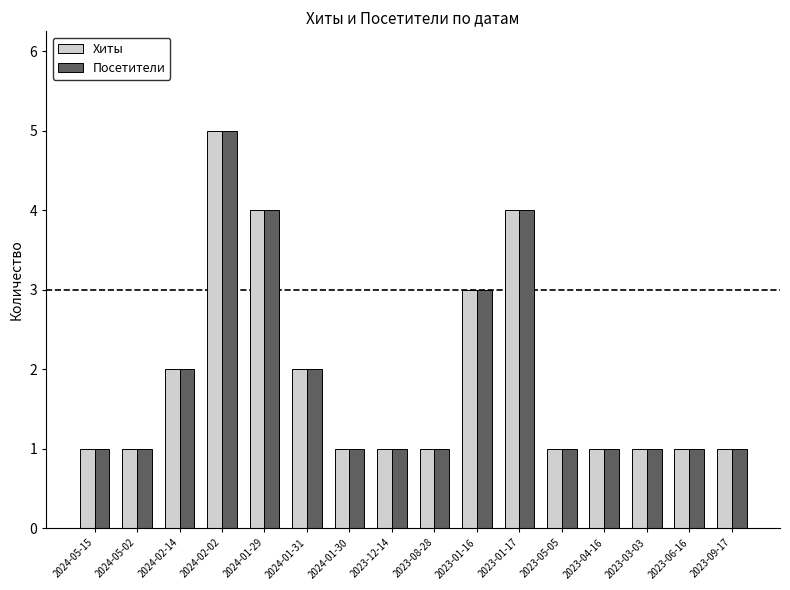

What is the sum of all Хиты values?

30